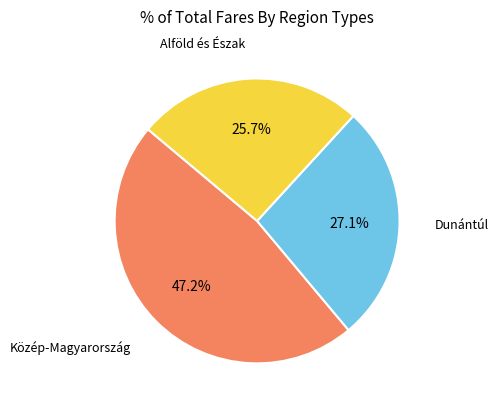

Does any single category account for the majority?

No